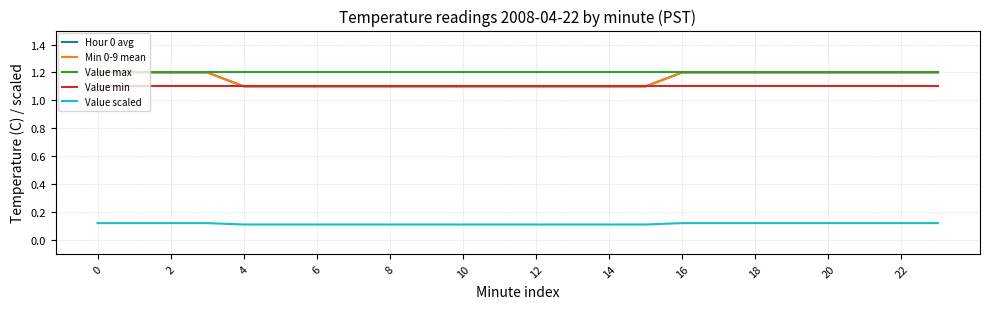

True or false: Value scaled has more than 0 interior local peaks.

False